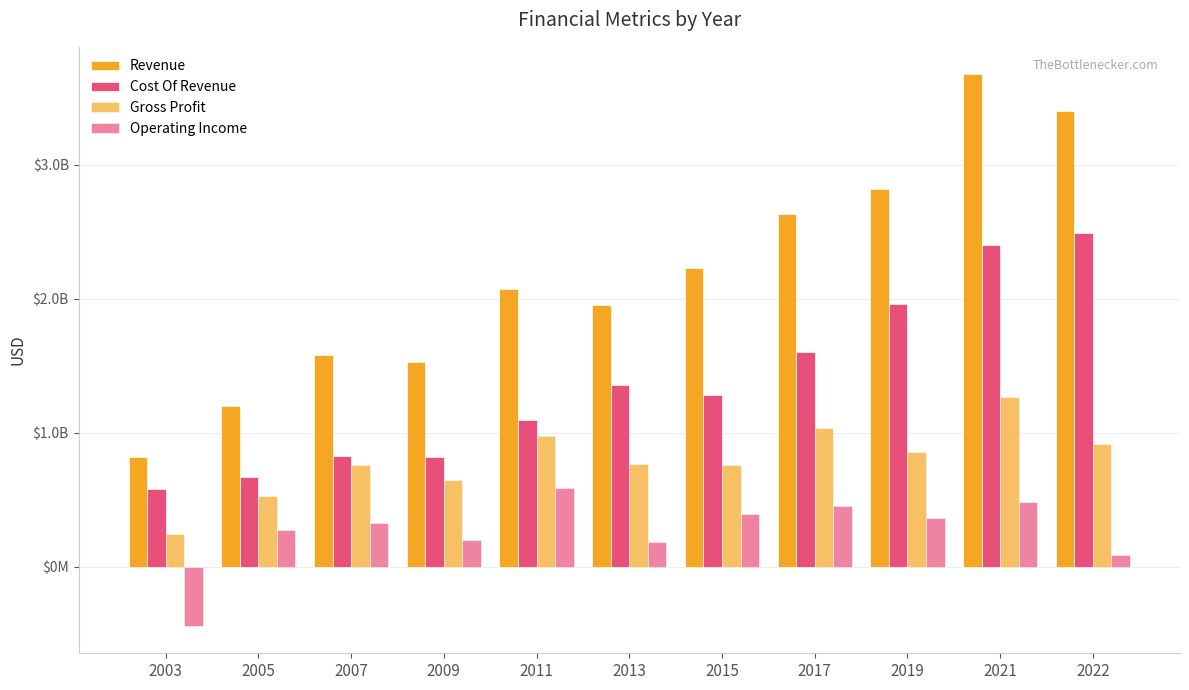

Are the bars grouped side by side (vs. stacked)?

Yes